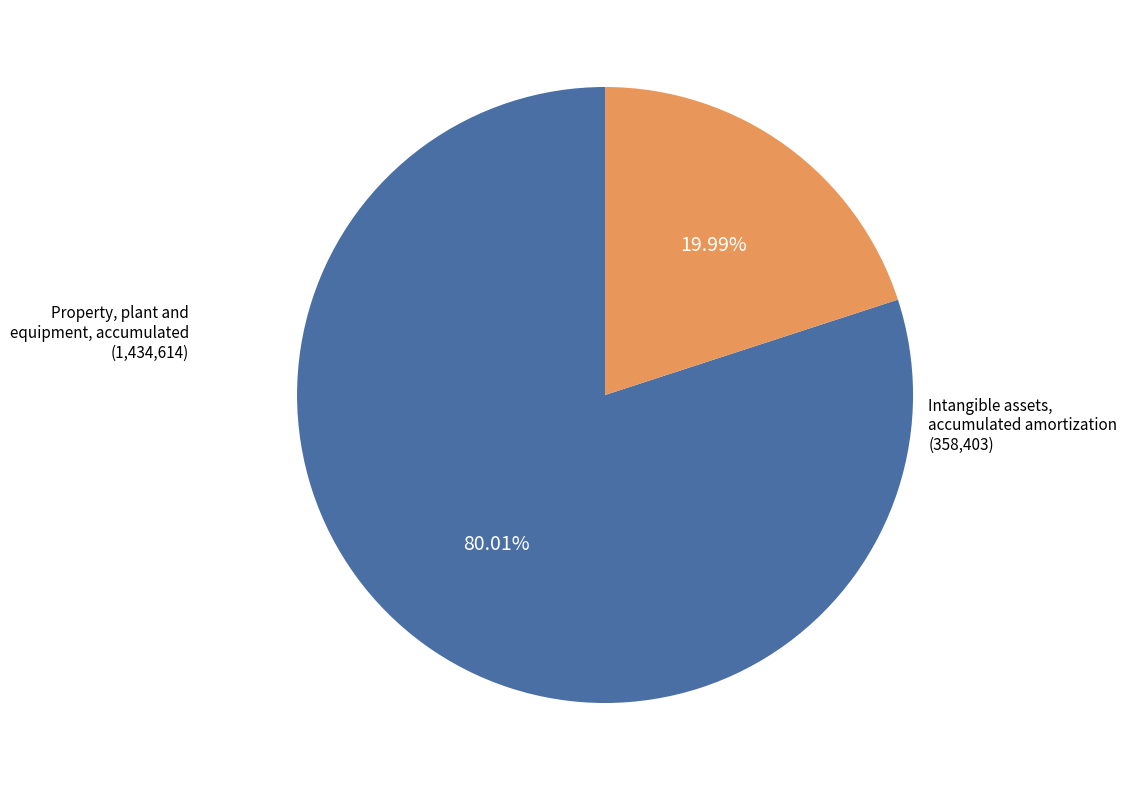

Is there any slice that represents more than half of the pie?

Yes